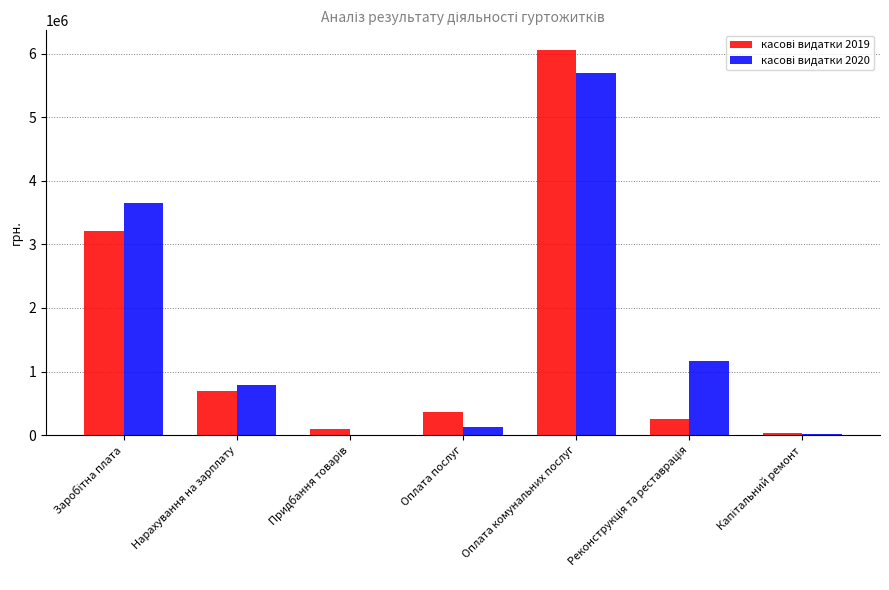

At which category is the sum across all series the highest?

Оплата комунальних послуг